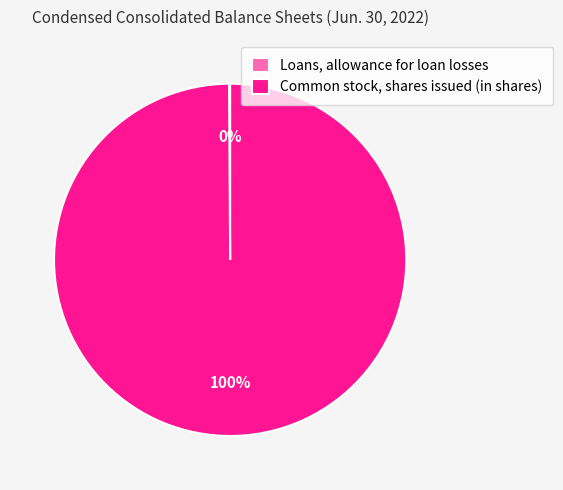

Is it true that Common stock, shares issued (in shares) is 100% of the pie?

True